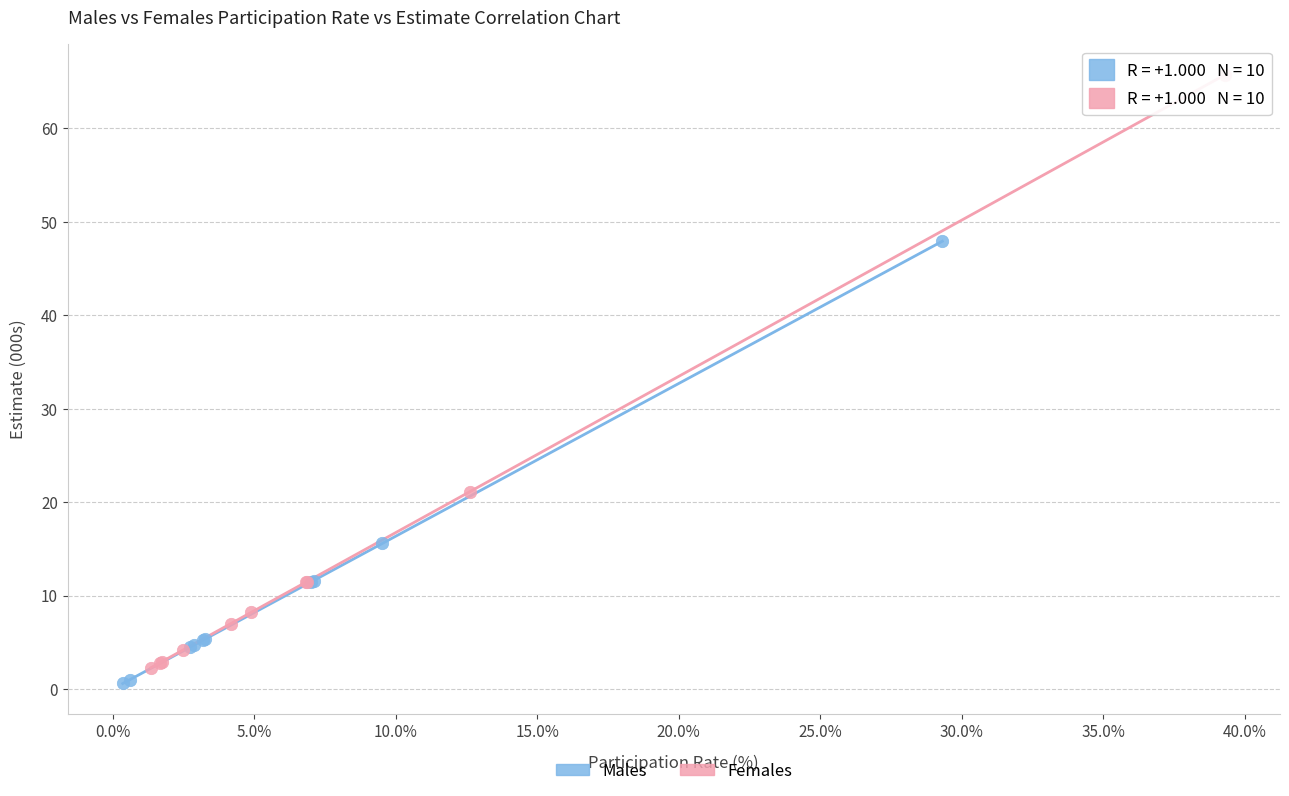

Which series has the largest Y range (max minus min)?

Females